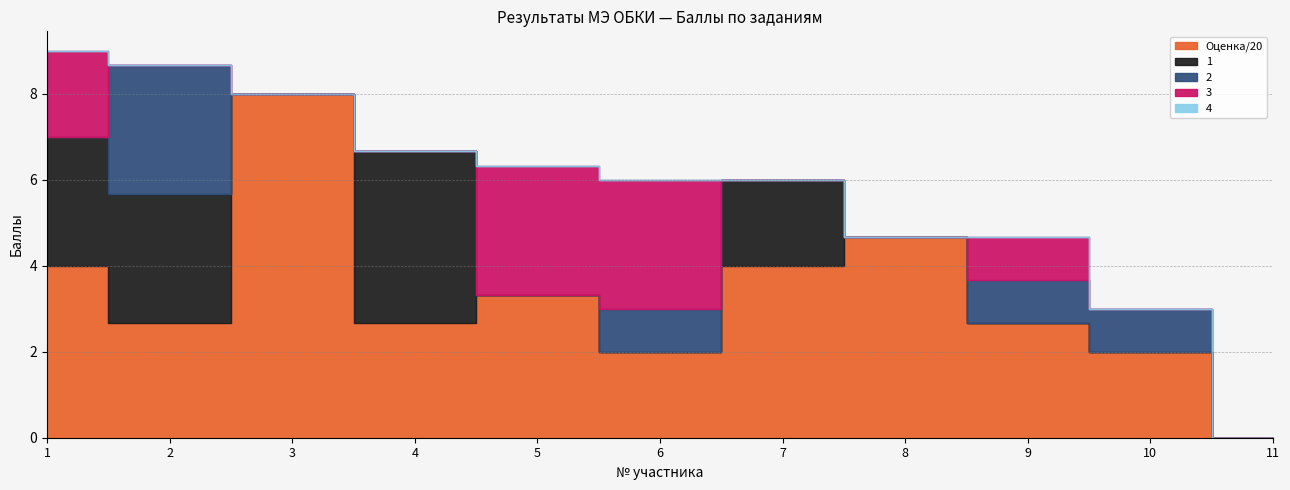

True or false: 4 and 2 cross at least once.

False